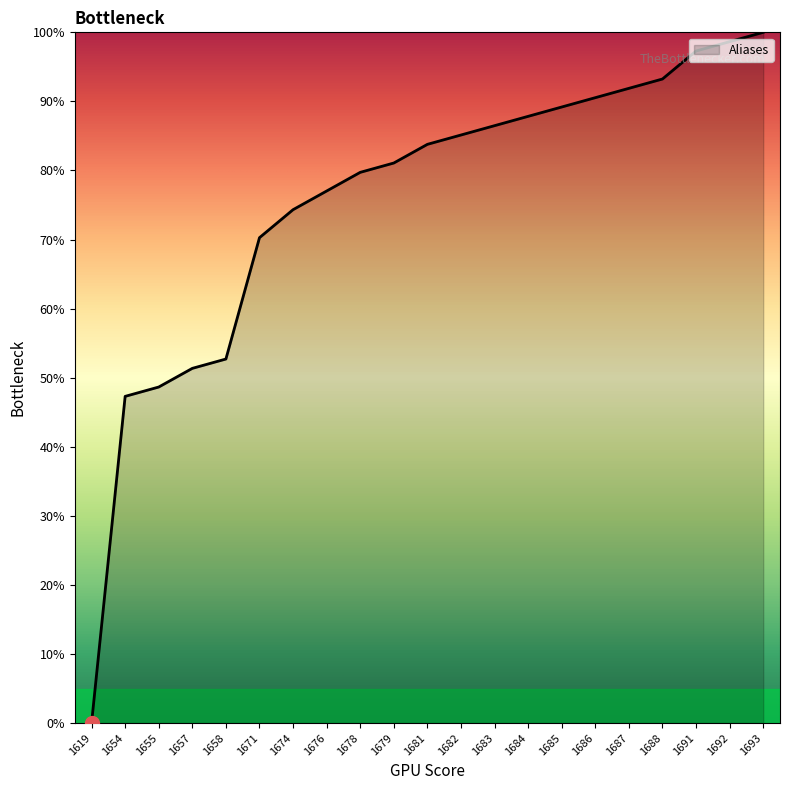

What is the change in value from 1679 to 1693?

+18.9